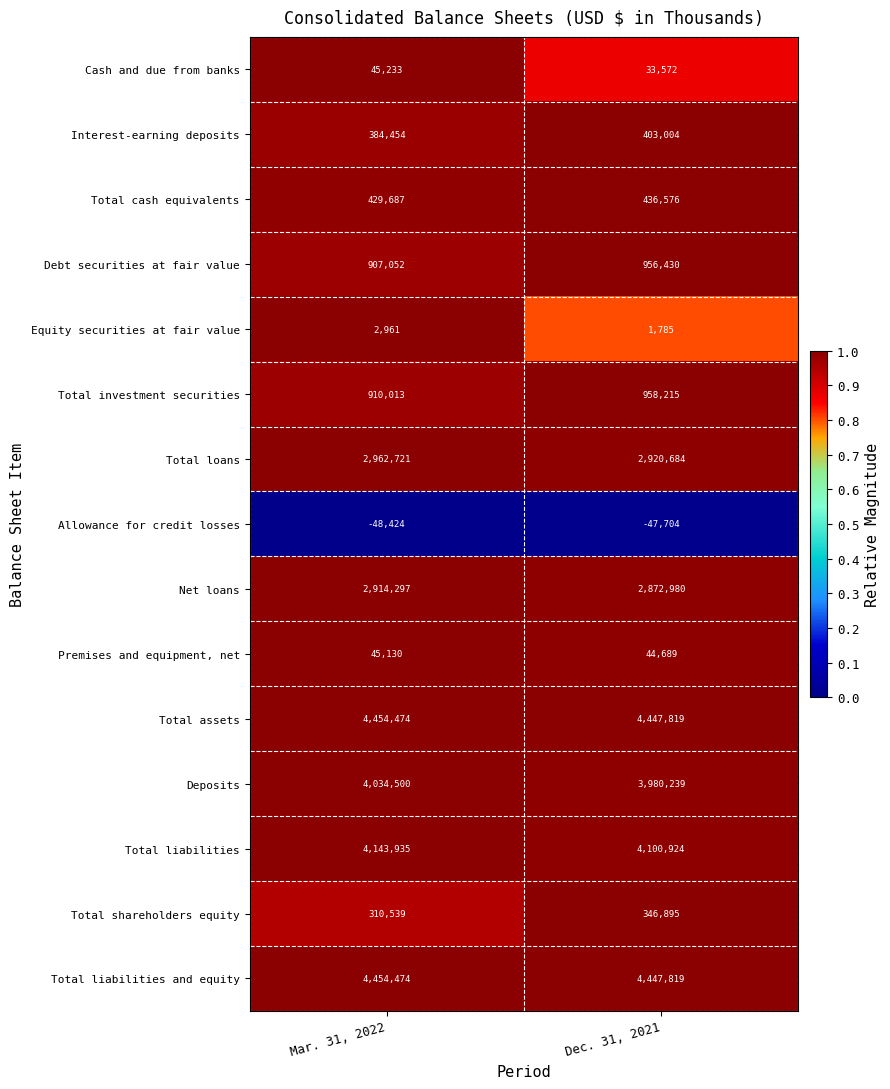

Reading left to right, transcribe all the data shown in this chart.

Cash and due from banks: 45233	33572
Interest-earning deposits: 384454	403004
Total cash equivalents: 429687	436576
Debt securities at fair value: 907052	956430
Equity securities at fair value: 2961	1785
Total investment securities: 910013	958215
Total loans: 2962721	2920684
Allowance for credit losses: -48424	-47704
Net loans: 2914297	2872980
Premises and equipment, net: 45130	44689
Total assets: 4454474	4447819
Deposits: 4034500	3980239
Total liabilities: 4143935	4100924
Total shareholders equity: 310539	346895
Total liabilities and equity: 4454474	4447819